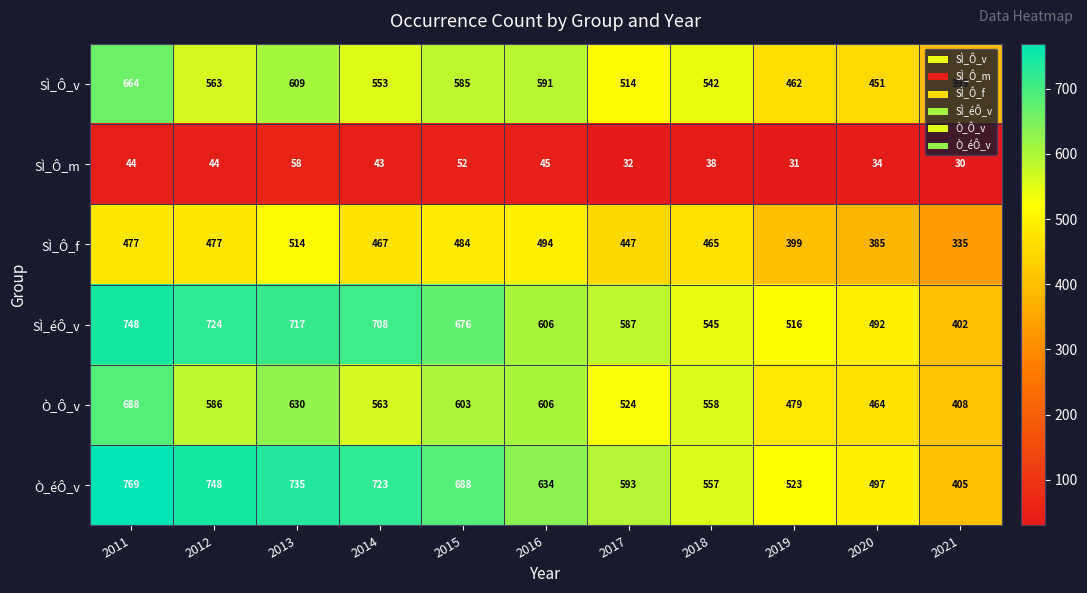

At which label does Ò_éÔ_v first exceed 634?

2011